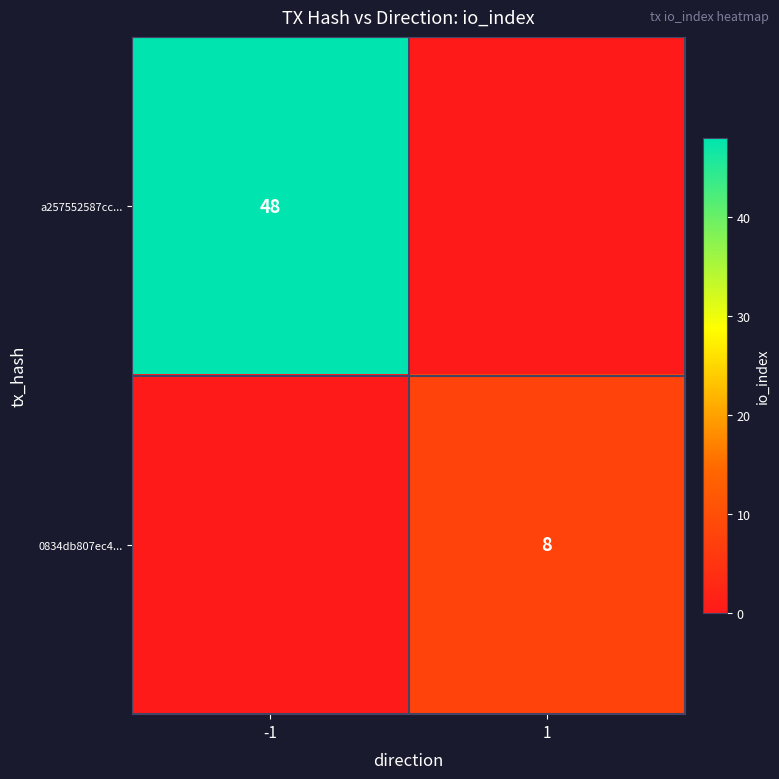

Between -1 and 1, which is larger?

-1